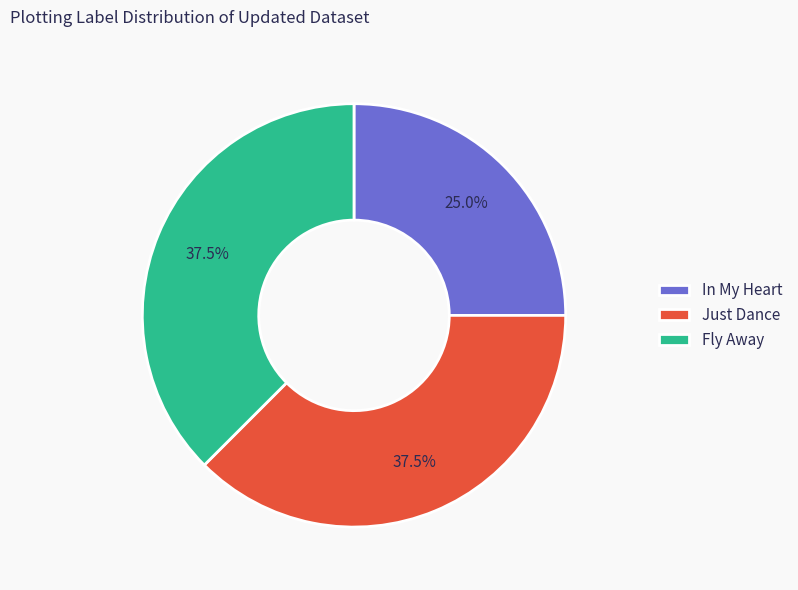

Is there any slice that represents more than half of the pie?

No